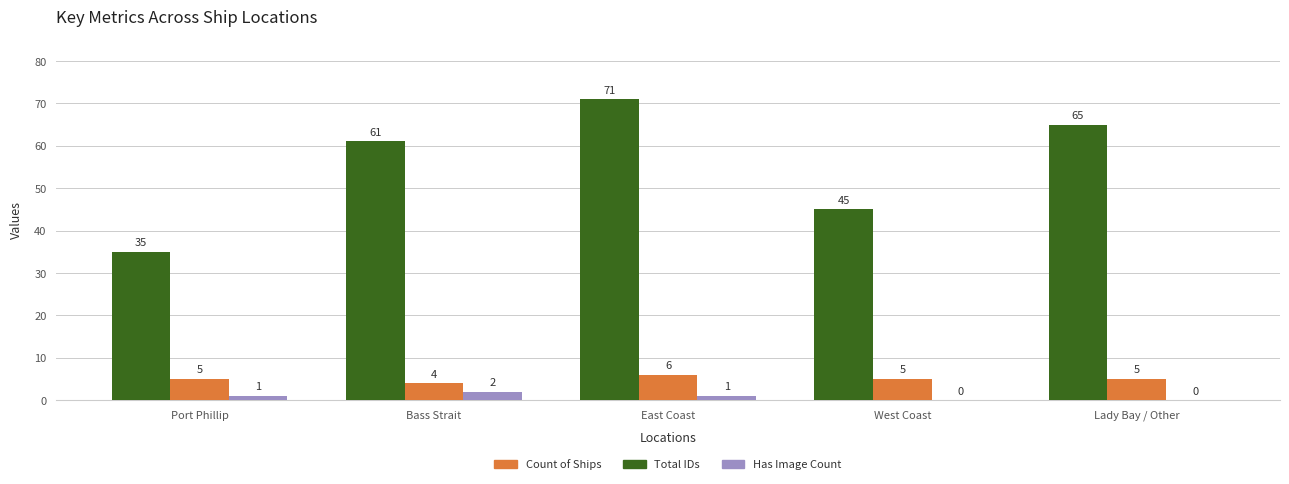

Is it true that Total IDs equals 22 at Port Phillip?

False